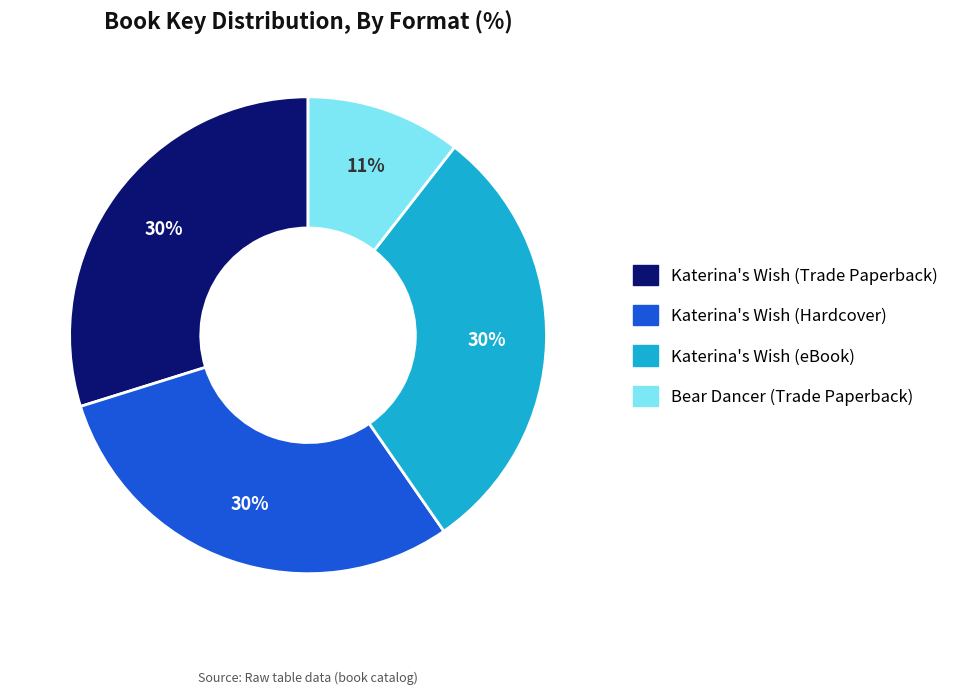

Which slice is the smallest?

Bear Dancer (Trade Paperback)